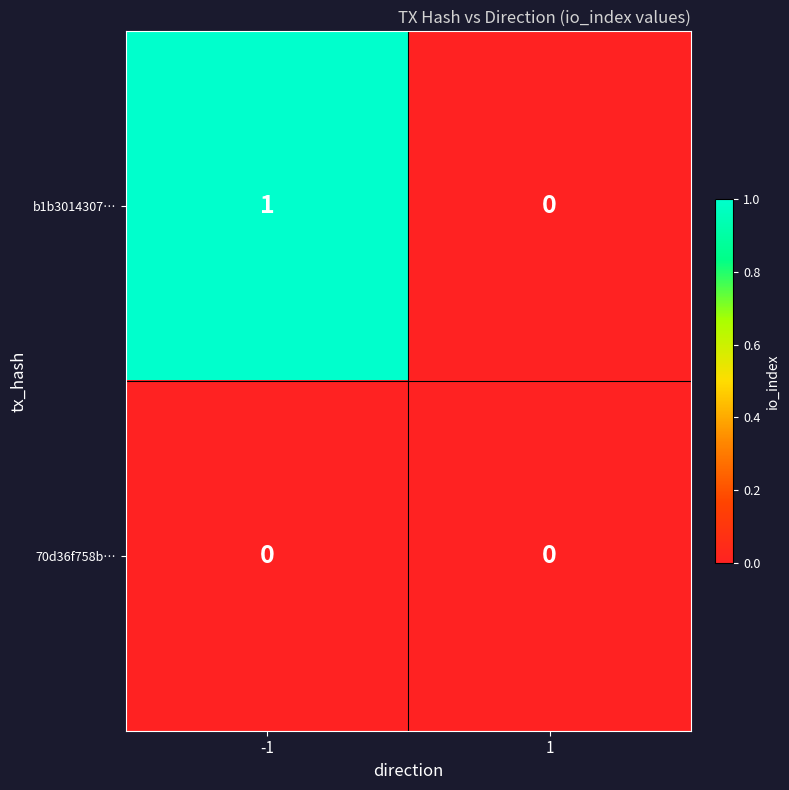

Reading right to left, extract all data points from this chart.

b1b3014307…: 1=0	-1=1
70d36f758b…: 1=0	-1=0